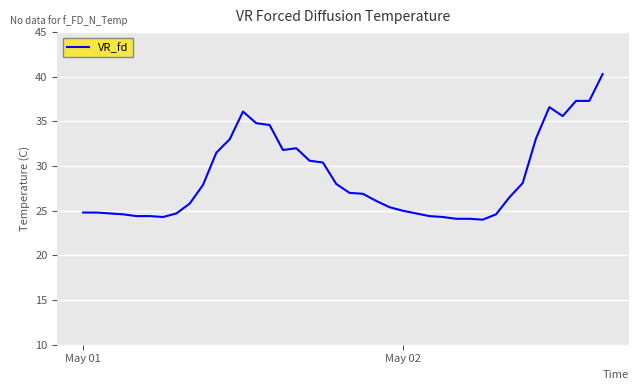

What is the greatest value displayed?

40.3